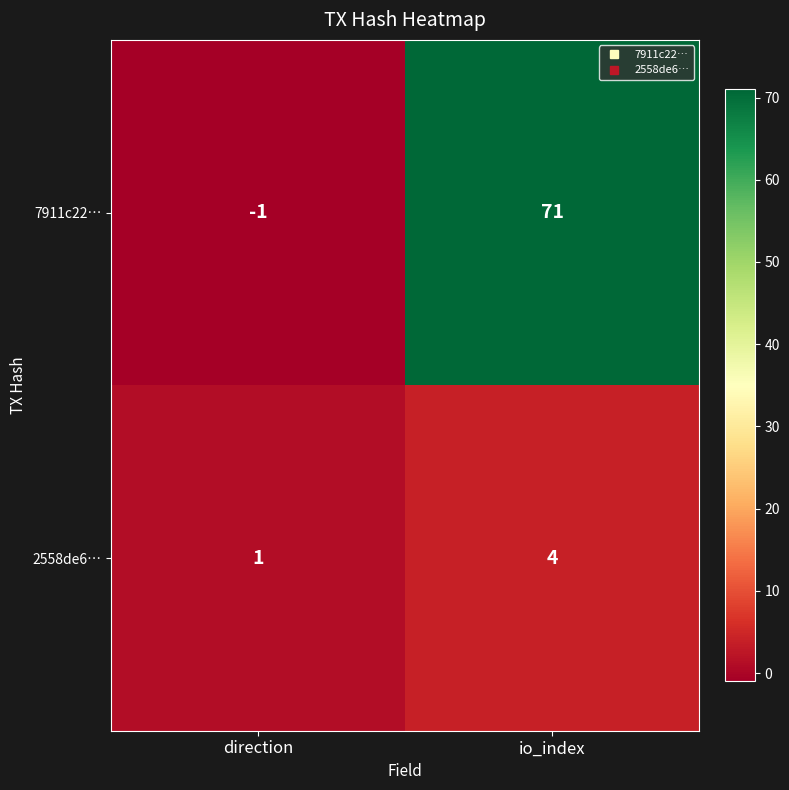

At how many categories does at least one series exceed 65?

1